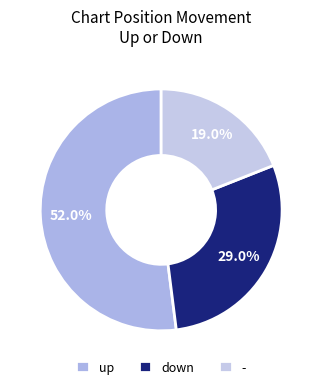

To the nearest percent, what is the average slice percentage?

33%